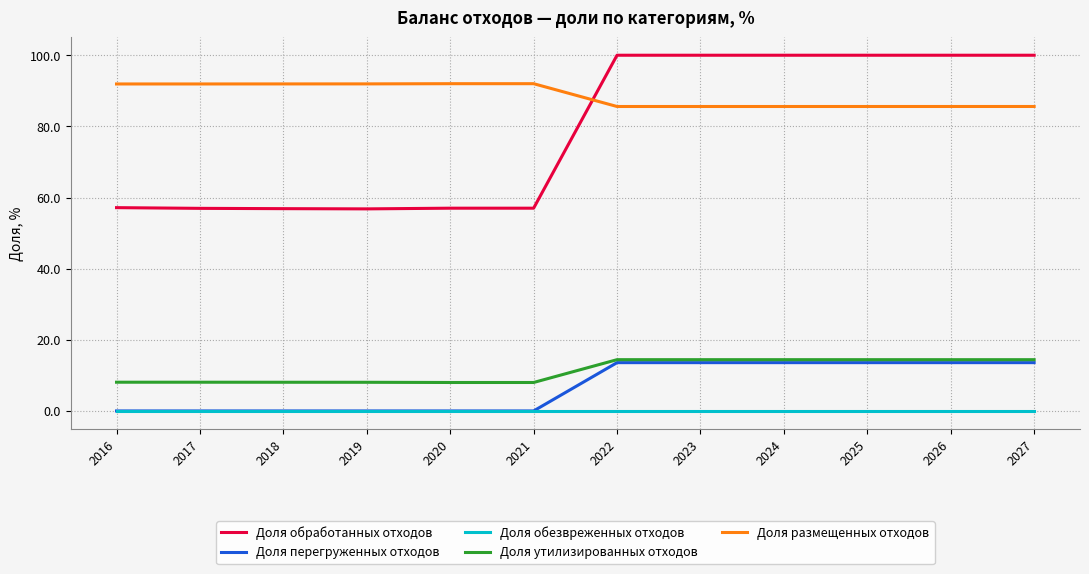

Between 2016 and 2023, which series saw the biggest shift?

Доля обработанных отходов